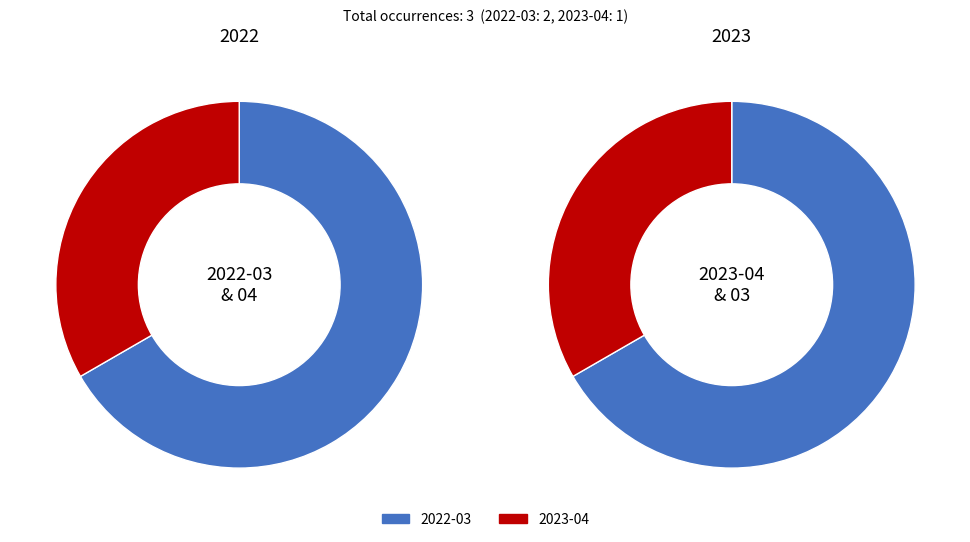

The 2023-04 slice represents 33% of the pie. True or false?

True